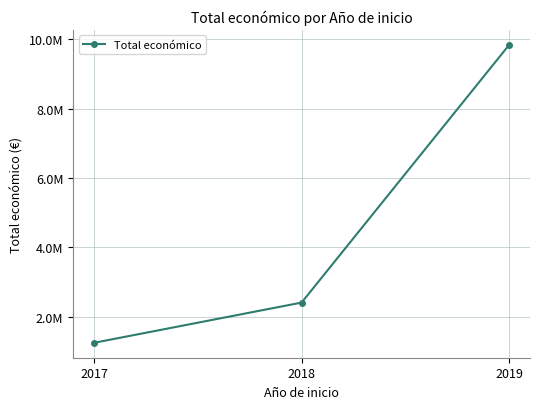

True or false: the data shows 9847932.0 at 2019.

True